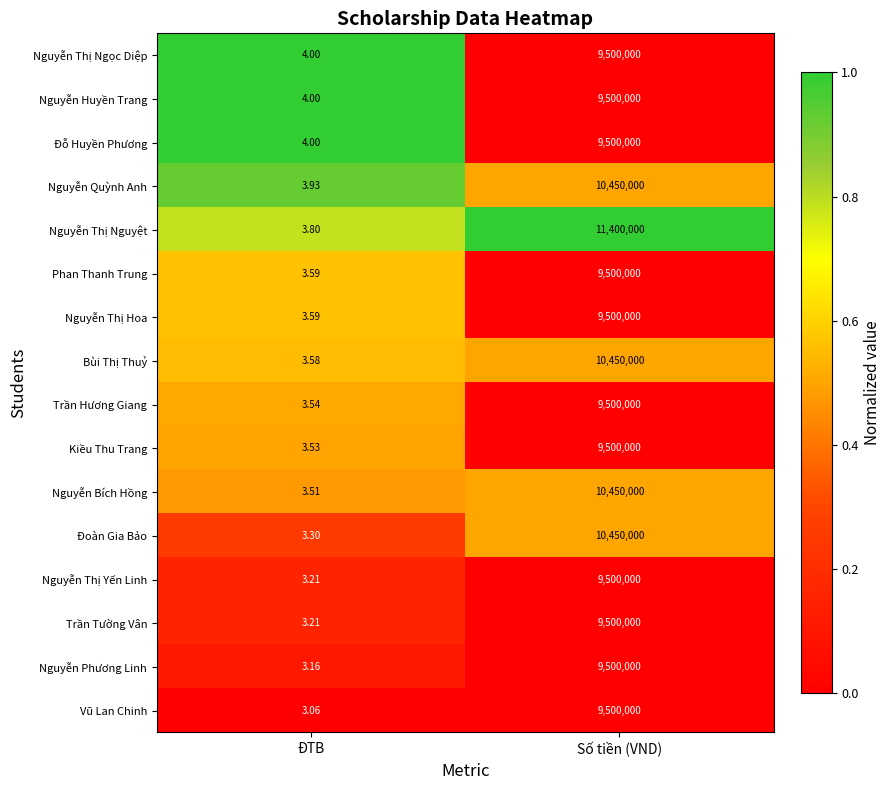

How many data points does each series have?

2